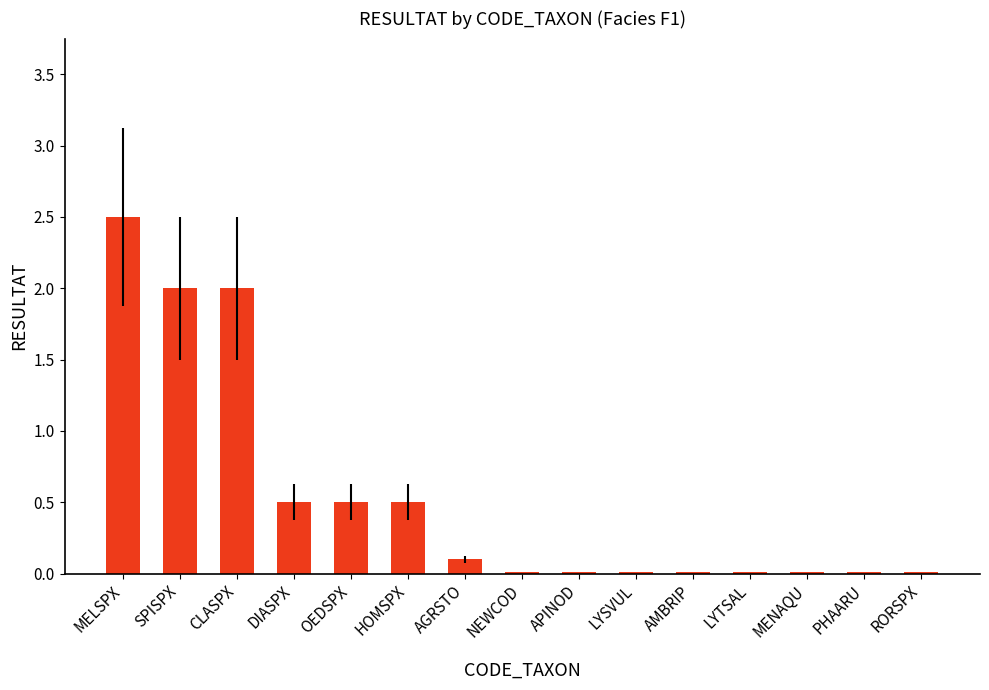

The chart shows a value of 0.8 at HOMSPX. True or false?

False